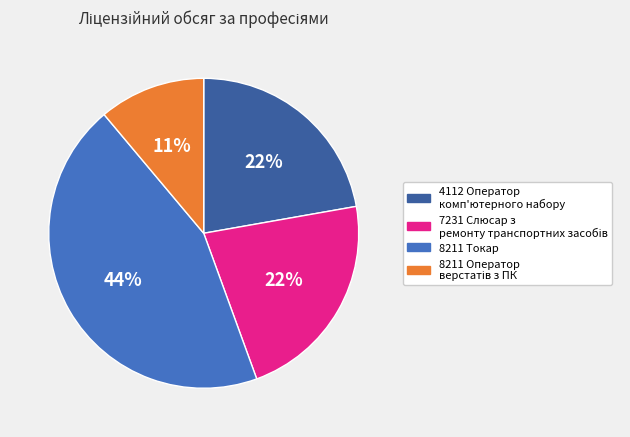

How many slices are in this pie chart?

4